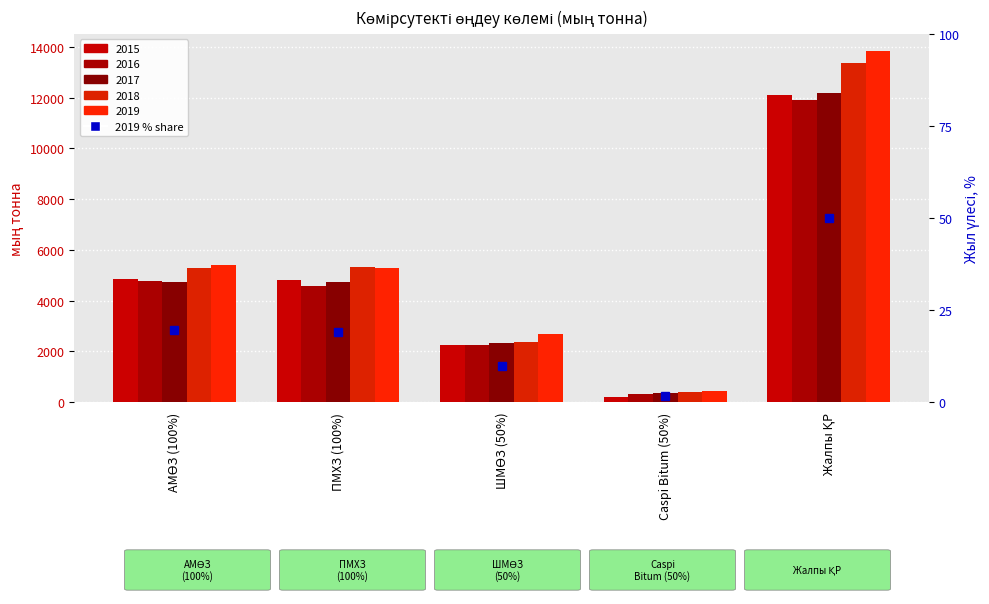

What is the average value of the 2018 series?

5353.5